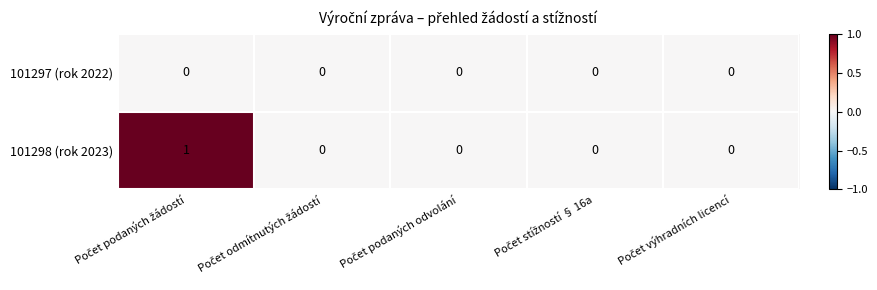

Which series has the largest total across all categories?

101298 (rok 2023)